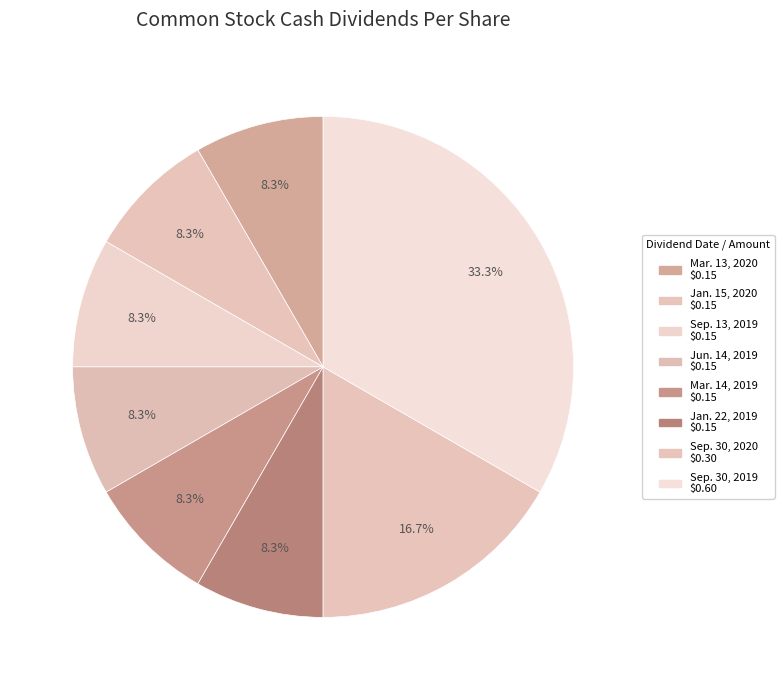

What is the change in value from Sep. 13, 2019 to Sep. 30, 2019?

+0.4